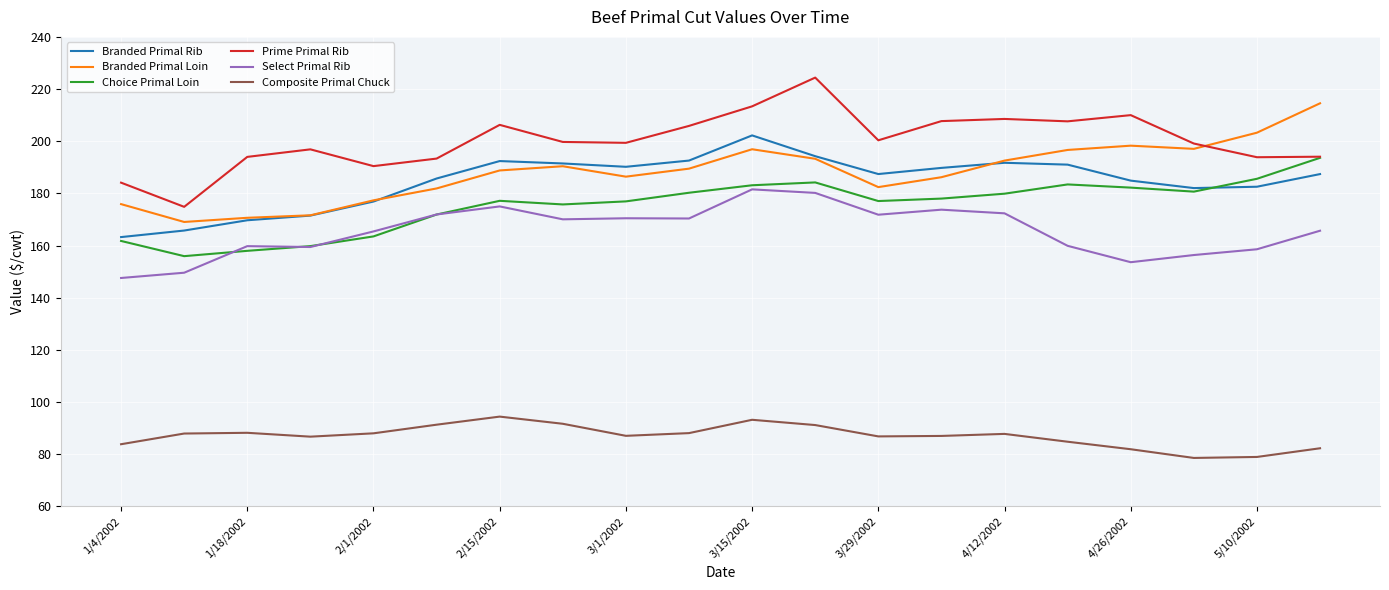

Rank the series by their maximum value, from lowest to highest.

Composite Primal Chuck, Select Primal Rib, Choice Primal Loin, Branded Primal Rib, Branded Primal Loin, Prime Primal Rib